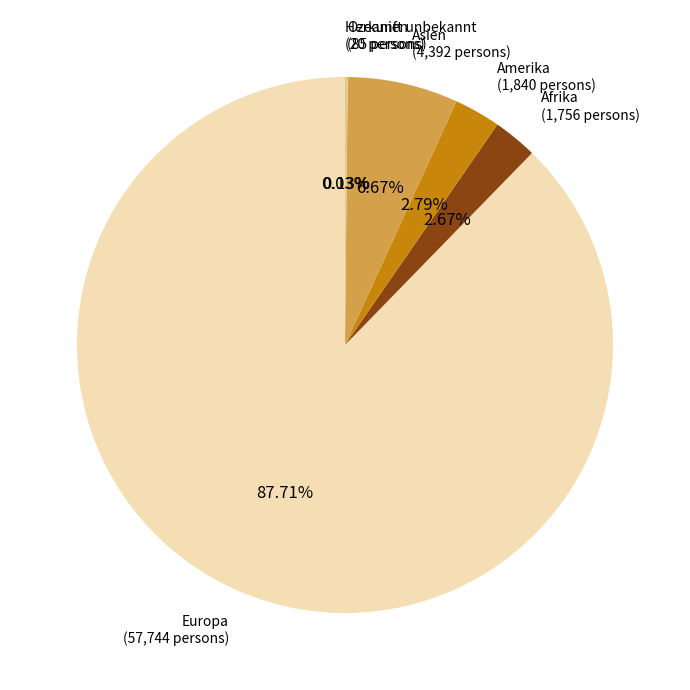

The Asien slice represents 20% of the pie. True or false?

False